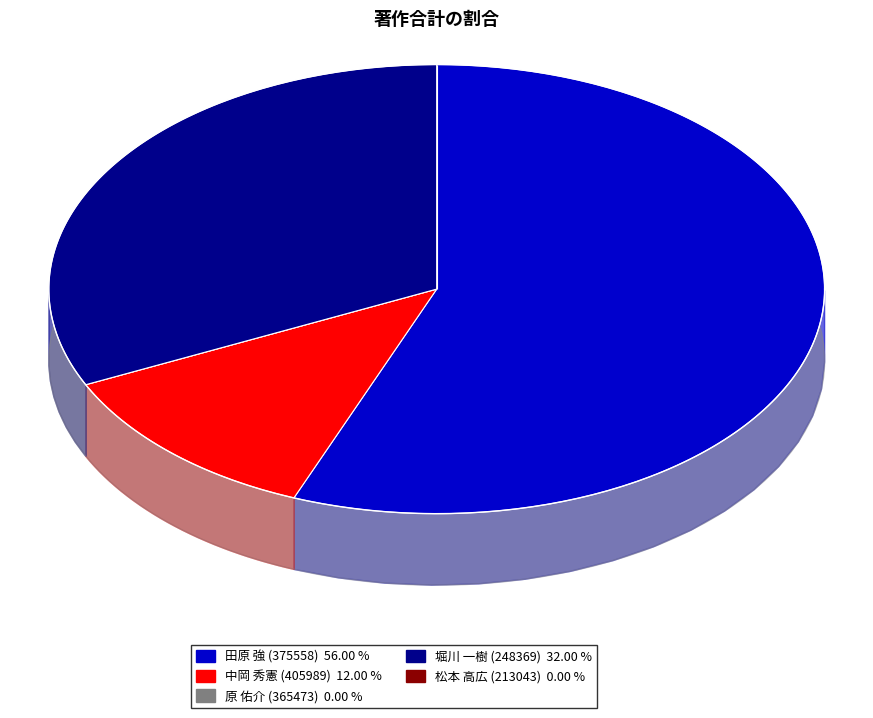

How many slices are in this pie chart?

5